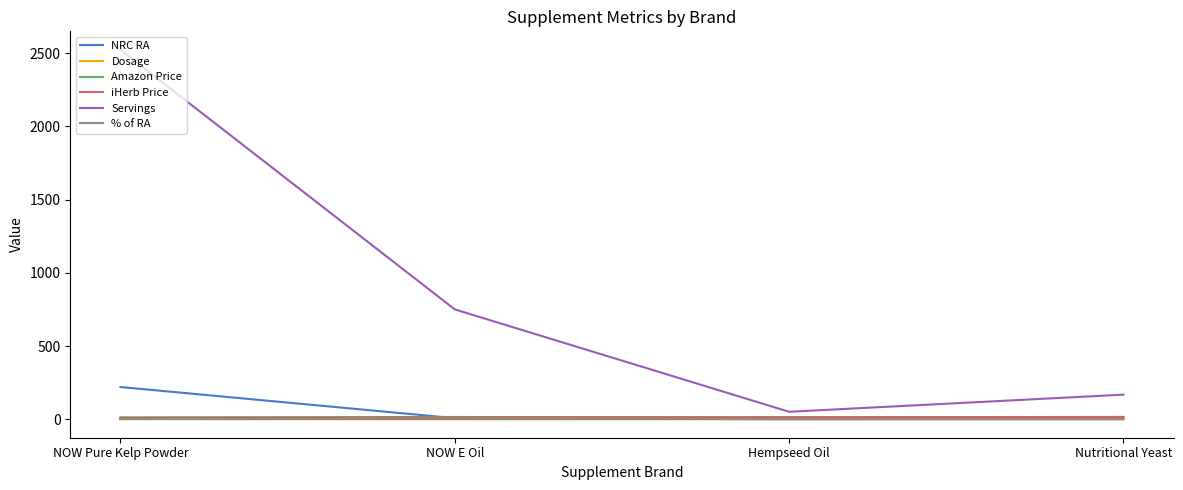

What is the minimum value for Servings?

51.0